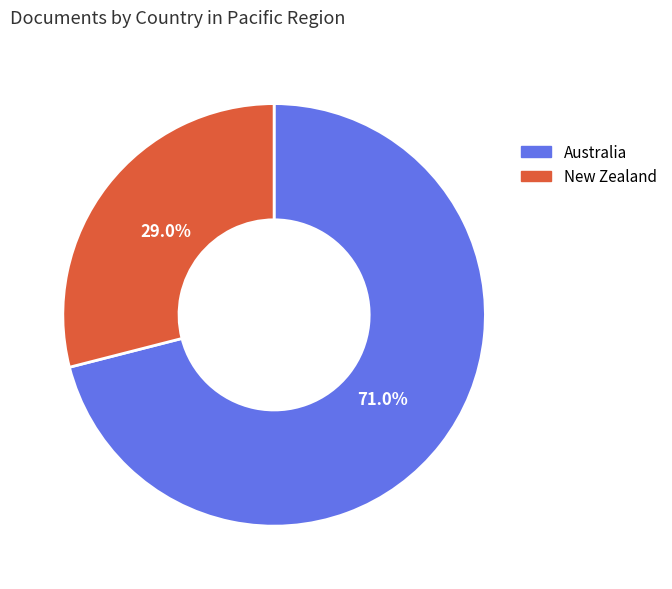

To the nearest percent, what percentage of the pie is Australia?

71%